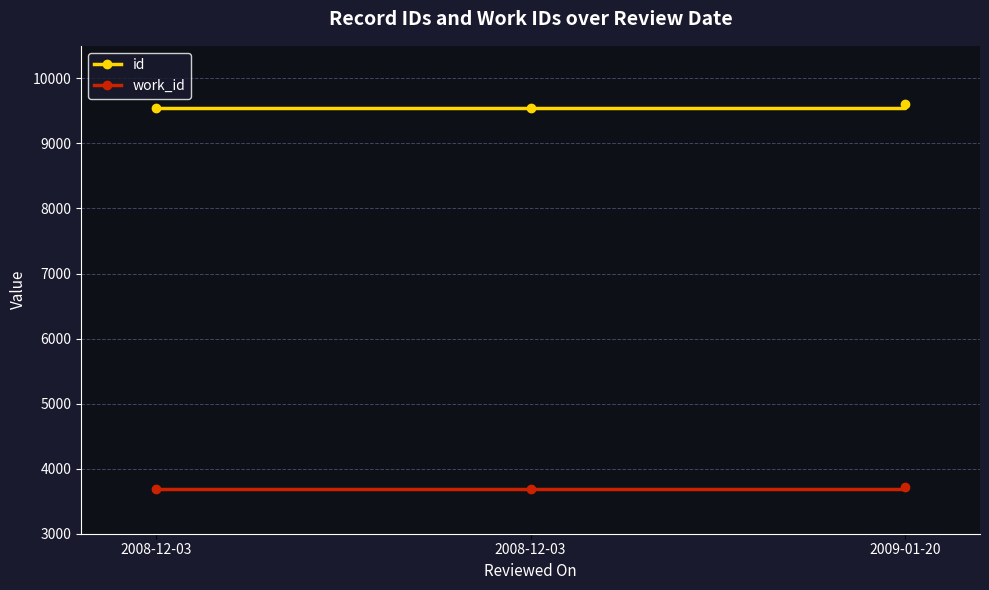

What is the average value of the work_id series?

3693